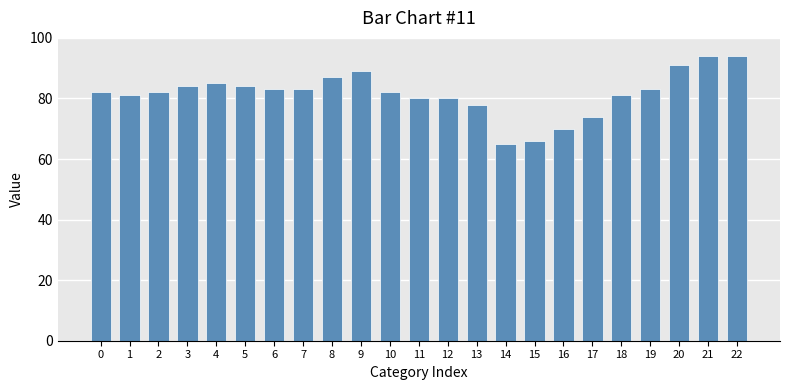

The chart shows a value of 94 at 21. True or false?

True